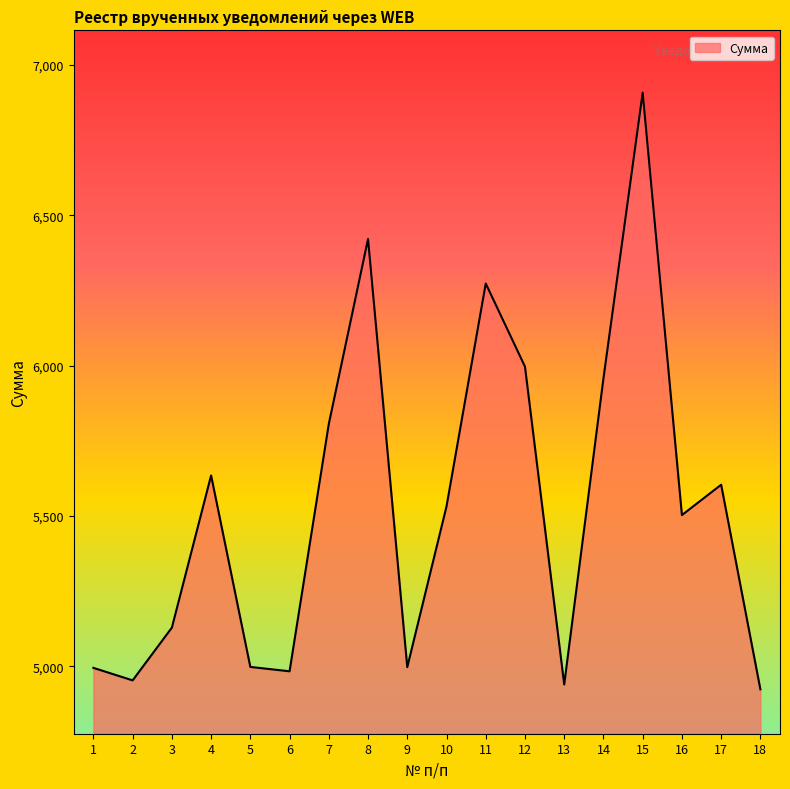

What is the difference between the values at 10 and 8?

889.6